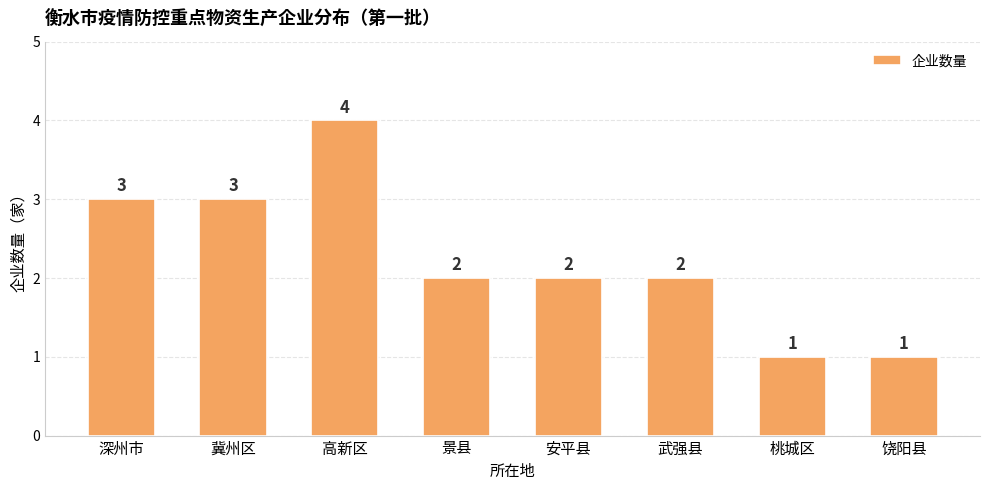

How many distinct data groups are displayed?

1